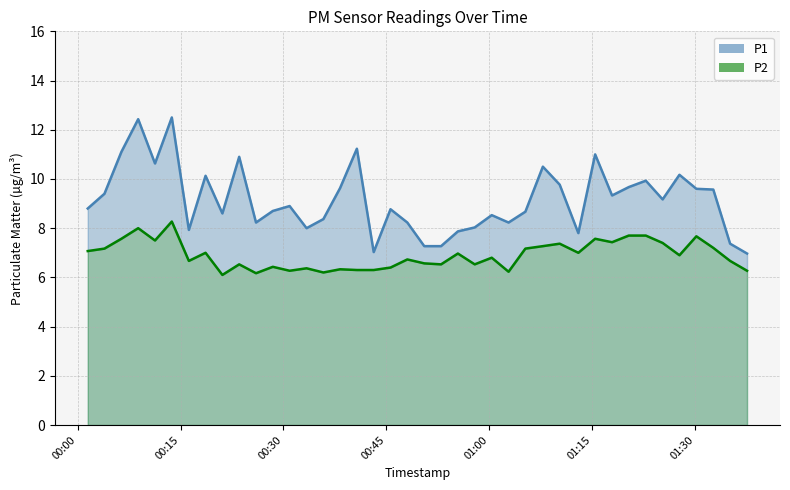

True or false: P1 and P2 cross at least once.

False